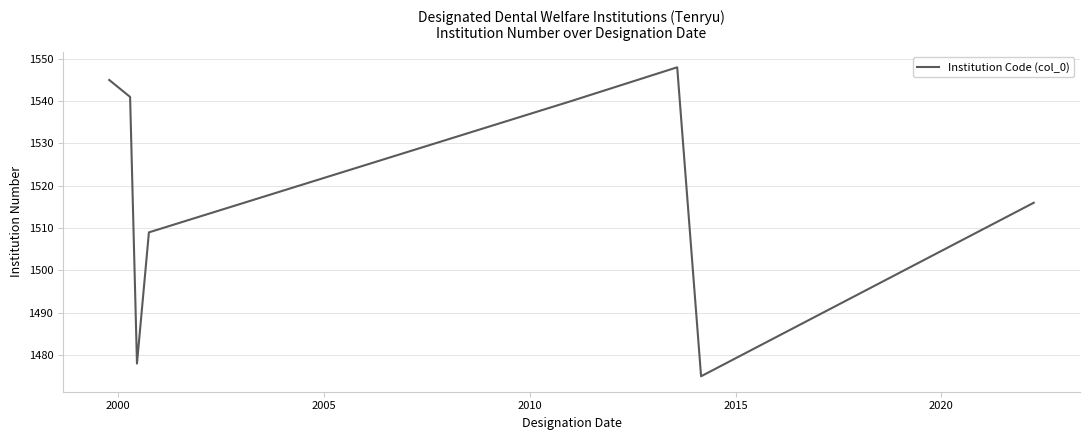

How many interior local valleys (lower than both neighbors) does the data have?

2